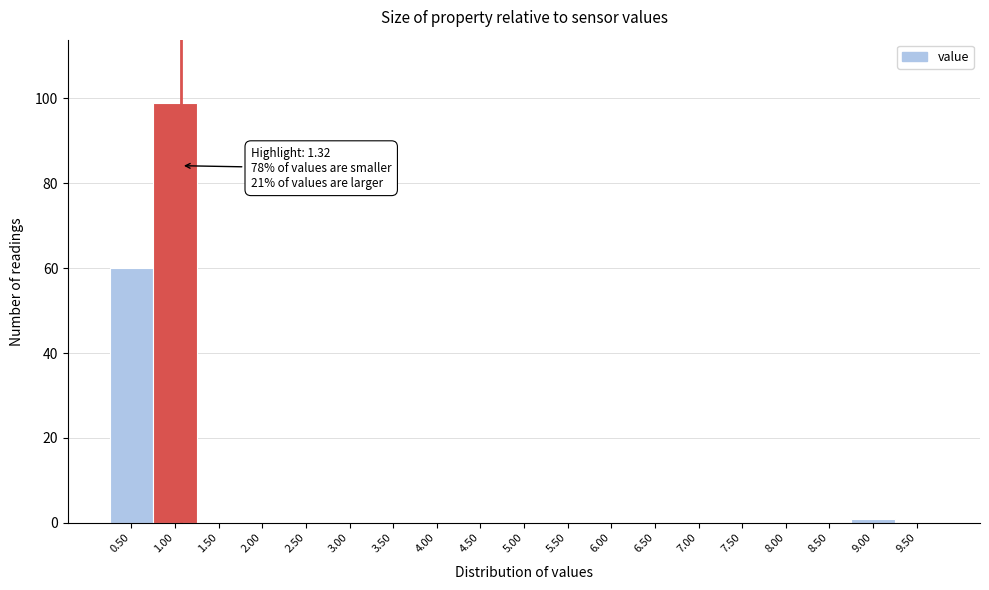

Reading left to right, extract all data points from this chart.

0.50=60	1.00=99	1.50=0	2.00=0	2.50=0	3.00=0	3.50=0	4.00=0	4.50=0	5.00=0	5.50=0	6.00=0	6.50=0	7.00=0	7.50=0	8.00=0	8.50=0	9.00=1	9.50=0